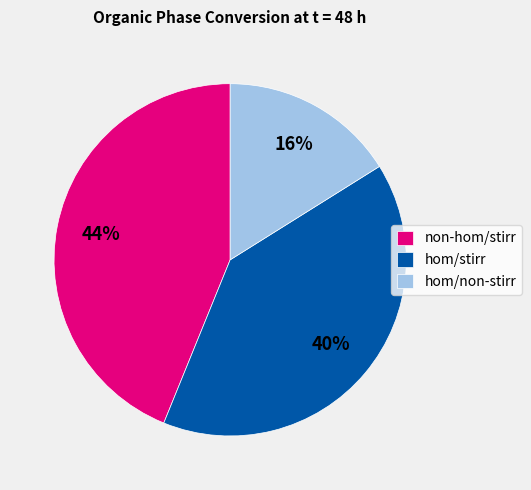

Is there any slice that represents more than half of the pie?

No